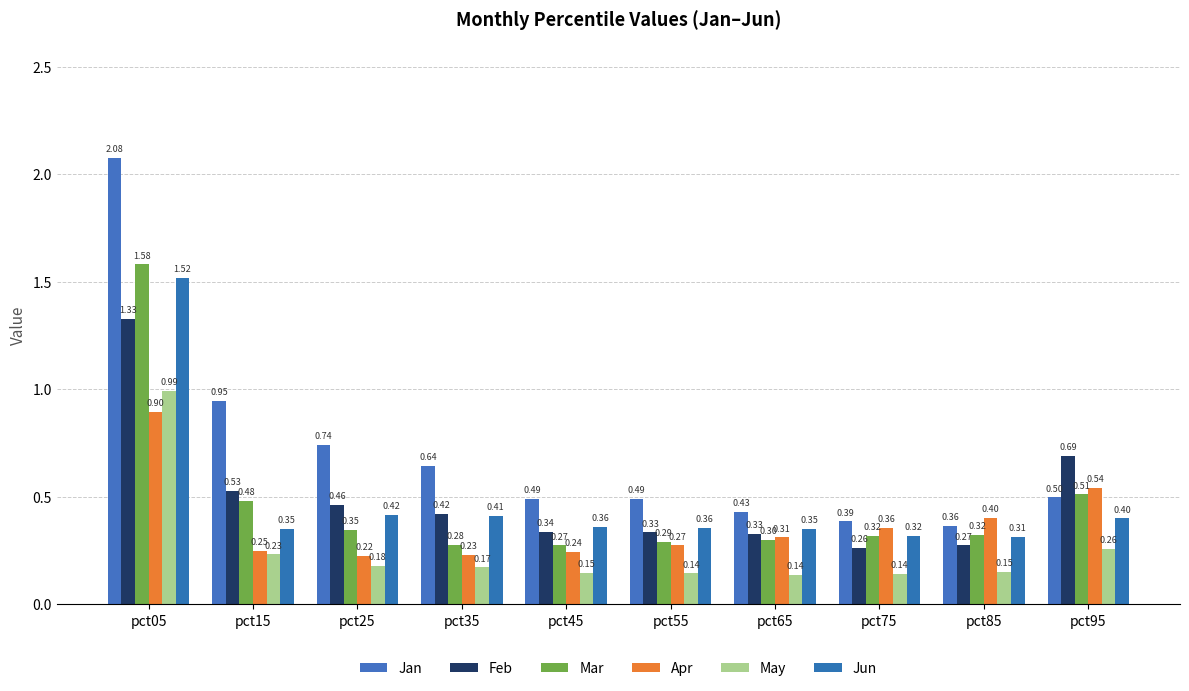

List the series in order of their peak value, lowest first.

Apr, May, Feb, Jun, Mar, Jan